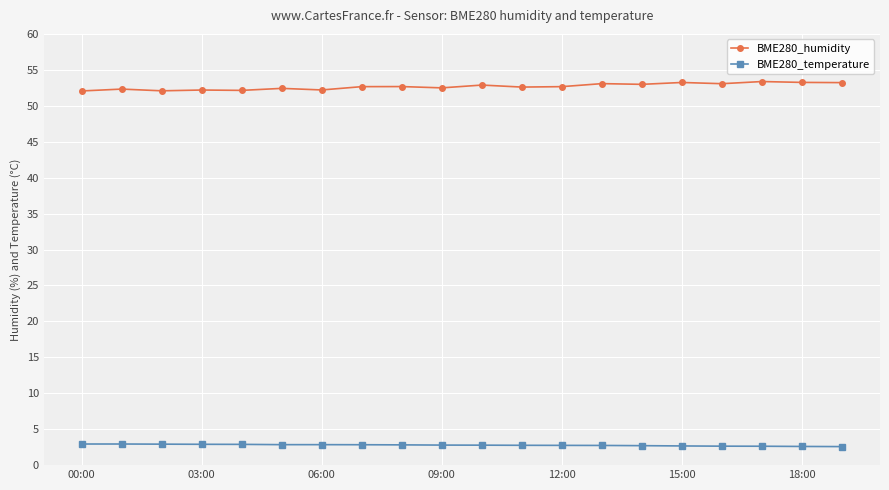

List the series in order of their overall mean, highest first.

BME280_humidity, BME280_temperature